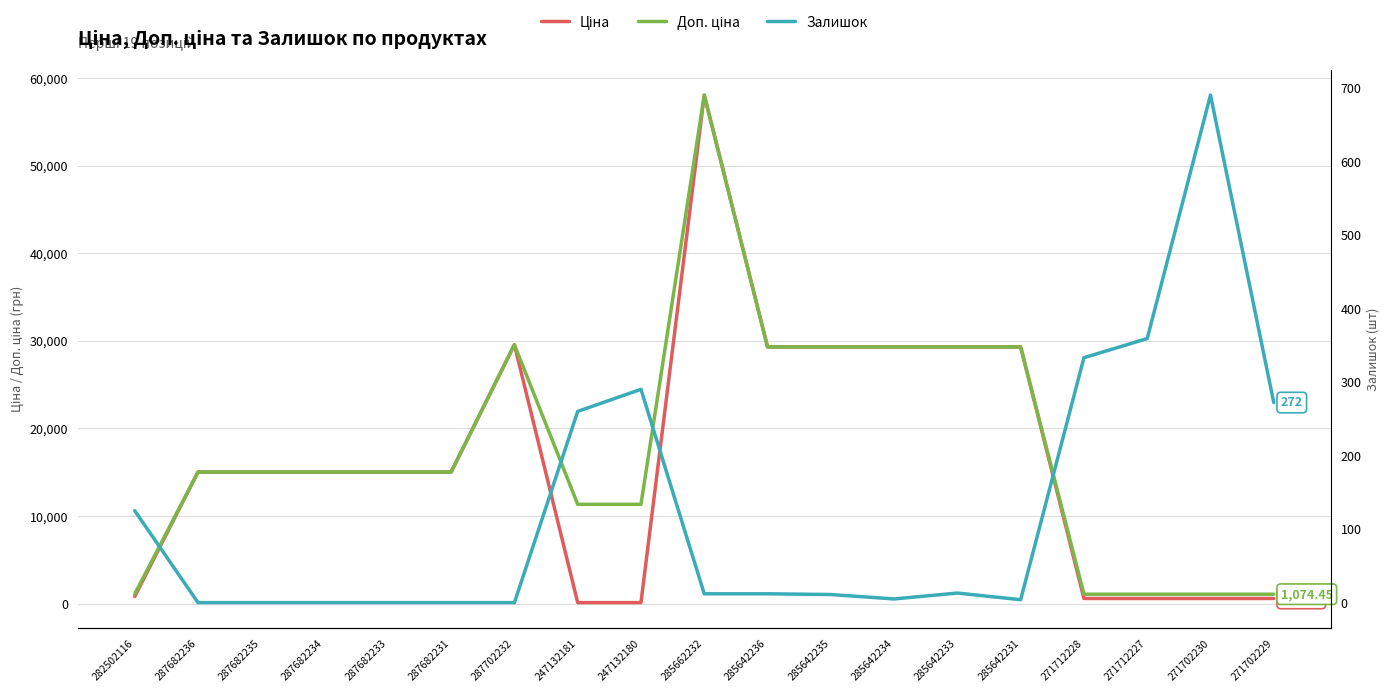

What position from the right is 271712228?

4